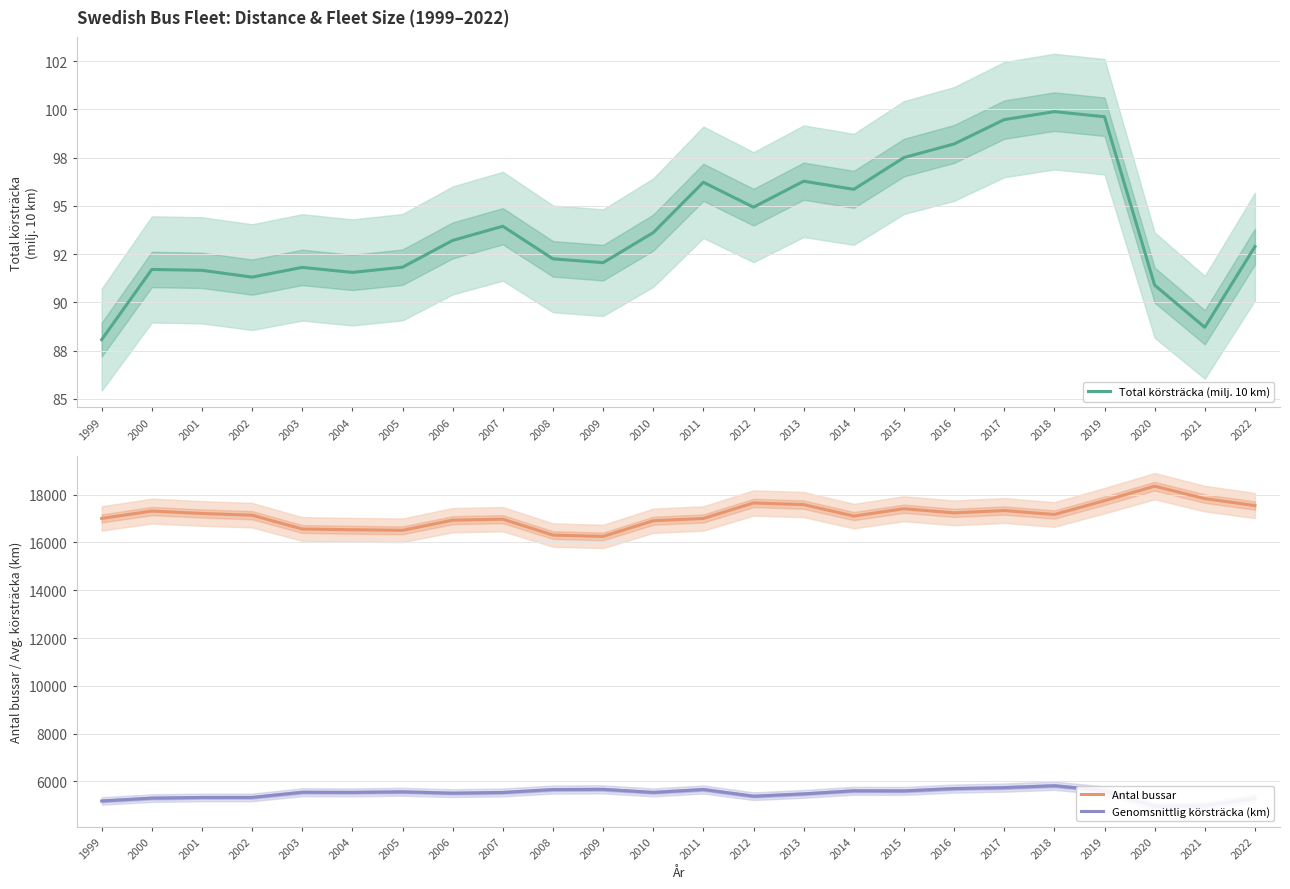

At which category does the chart reach its peak across all series?

2020